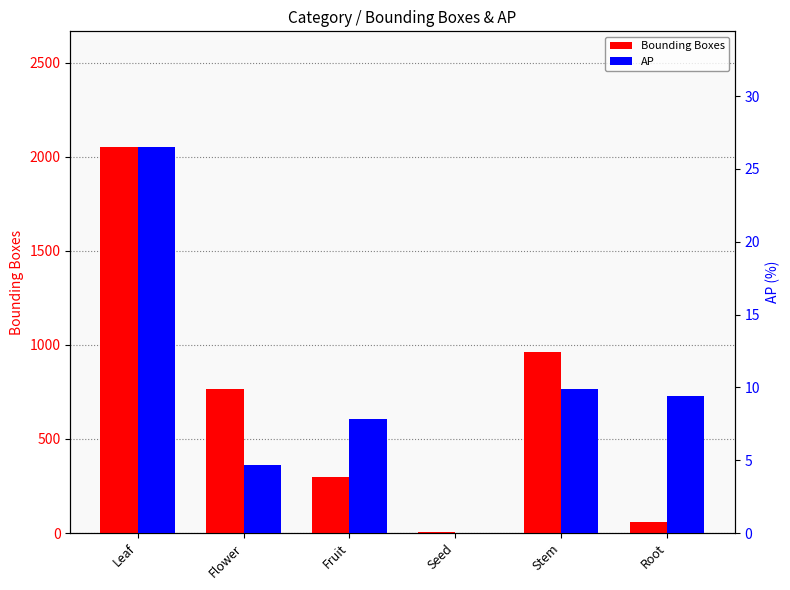

What is the value of the Bounding Boxes bar at the 6th from the left?

60.0